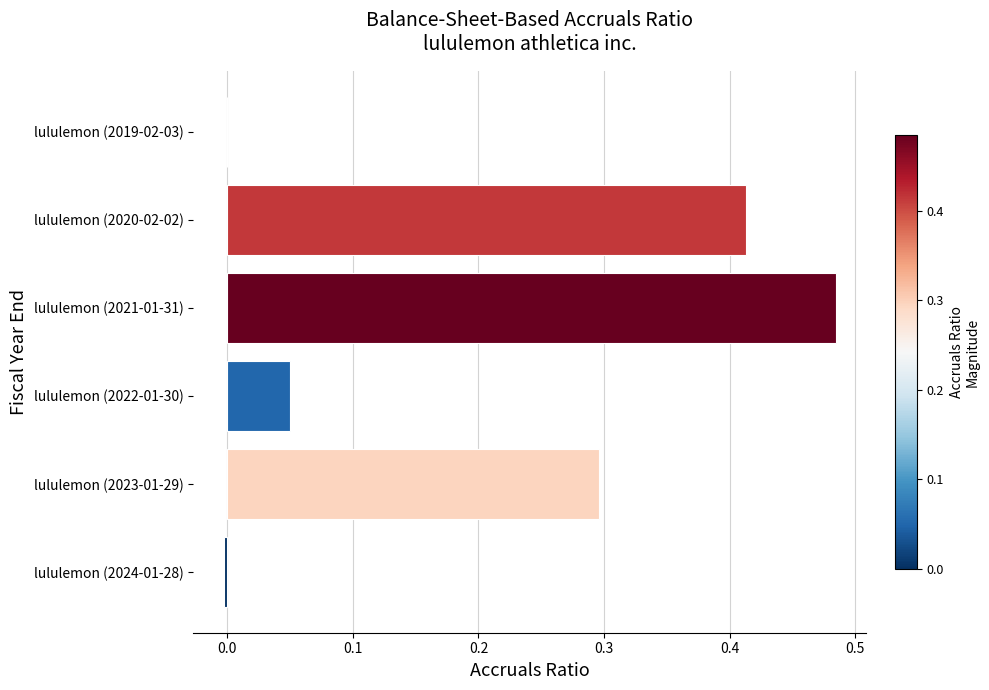

What is the sum of all values?

1.2